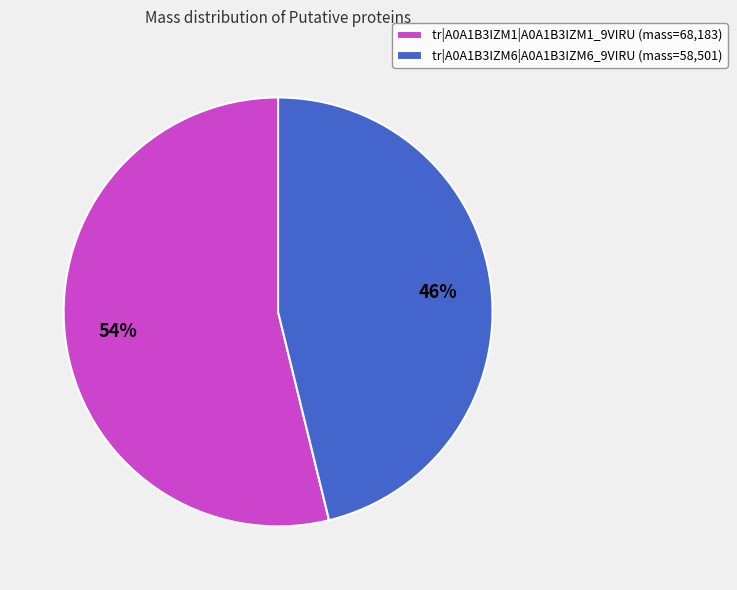

What is the largest slice in the pie chart?

tr|A0A1B3IZM1|A0A1B3IZM1_9VIRU